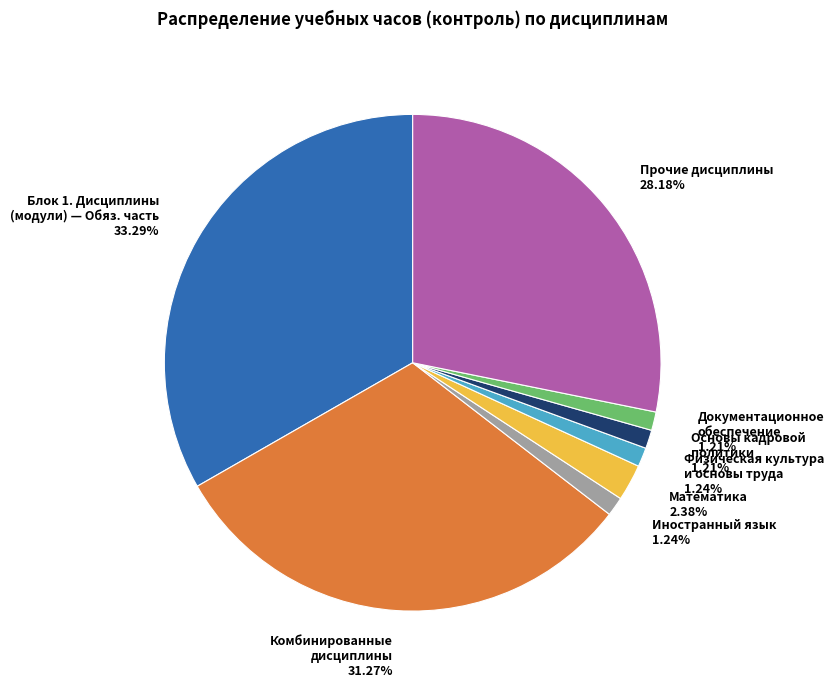

To the nearest percent, what is the difference between the largest and smallest slice percentages?

32%